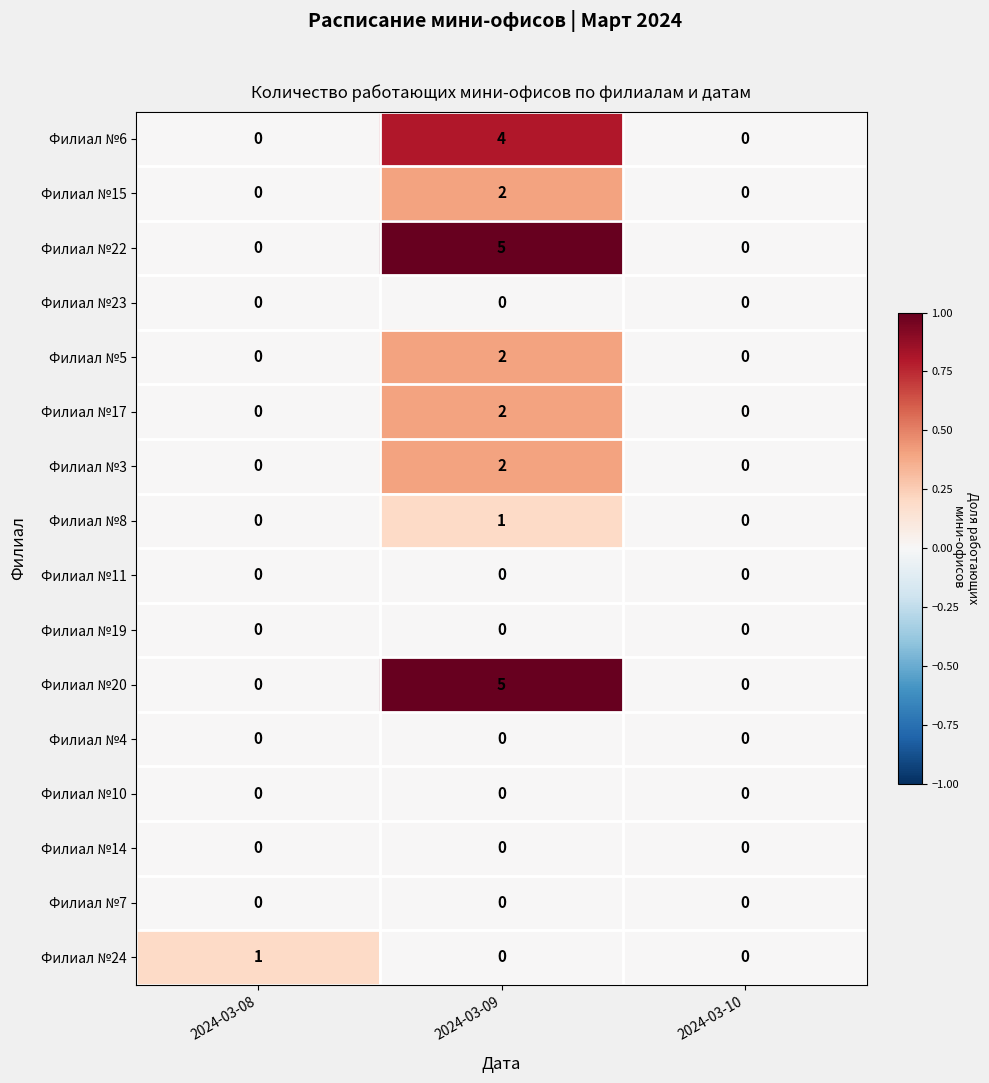

At which category is the sum across all series the highest?

2024-03-09